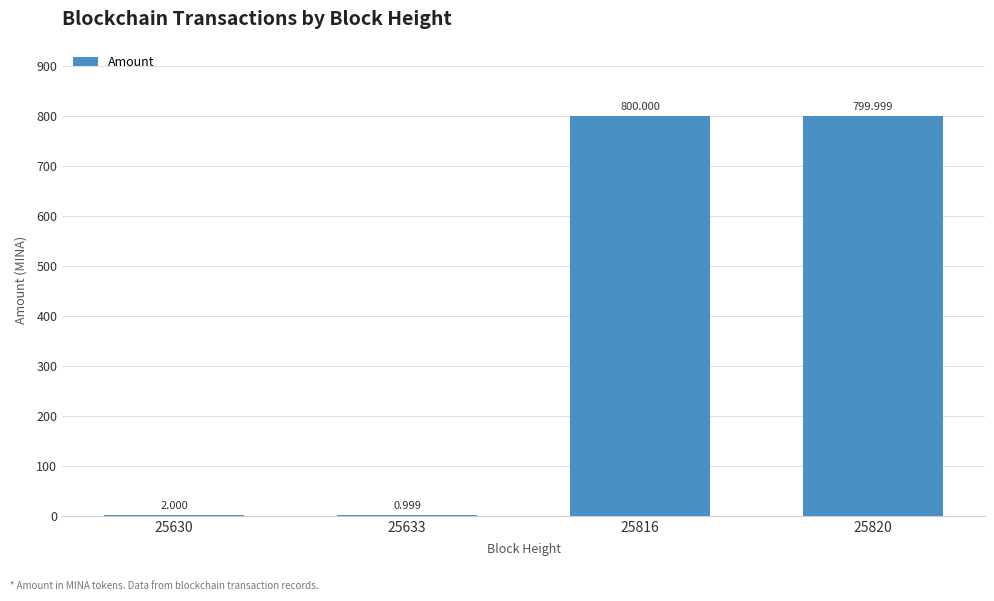

What is the difference between the values at 25820 and 25633?

799.0